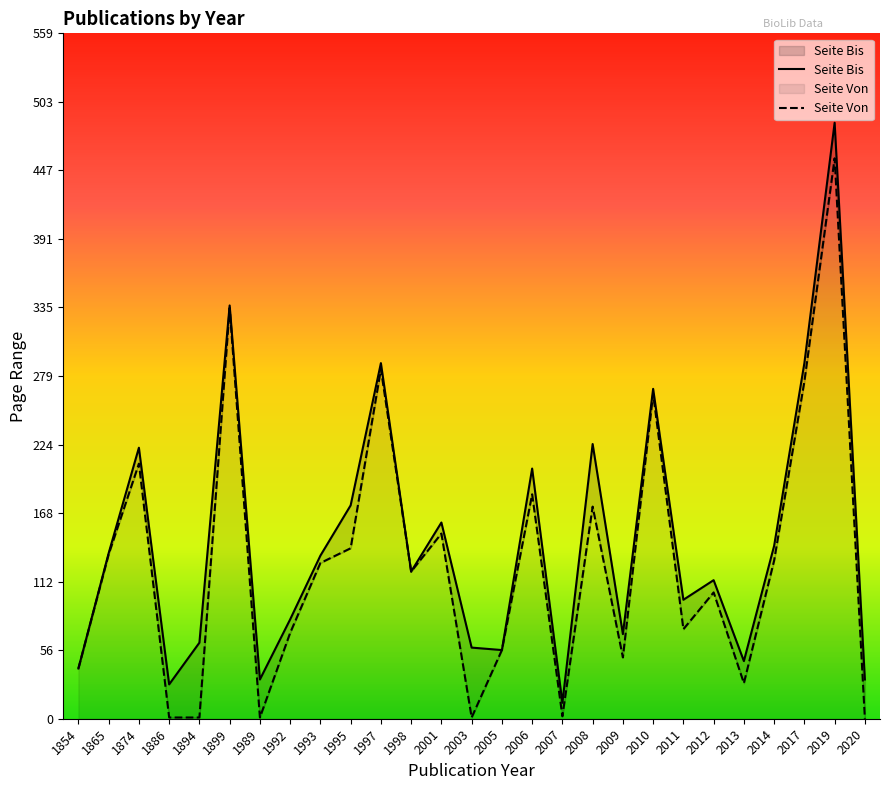

How many values in Seite Von are above zero?

26